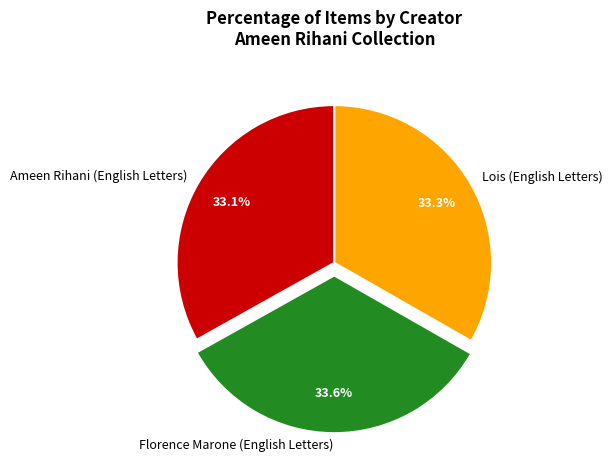

Which has a higher value, Ameen Rihani (English Letters) or Florence Marone (English Letters)?

Florence Marone (English Letters)